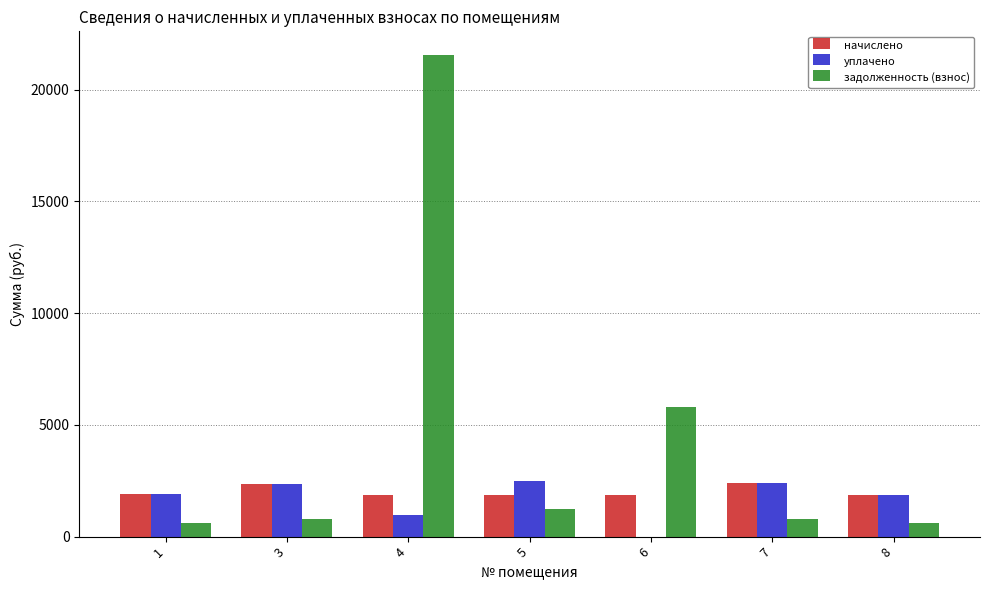

What is the greatest value displayed?

21529.1